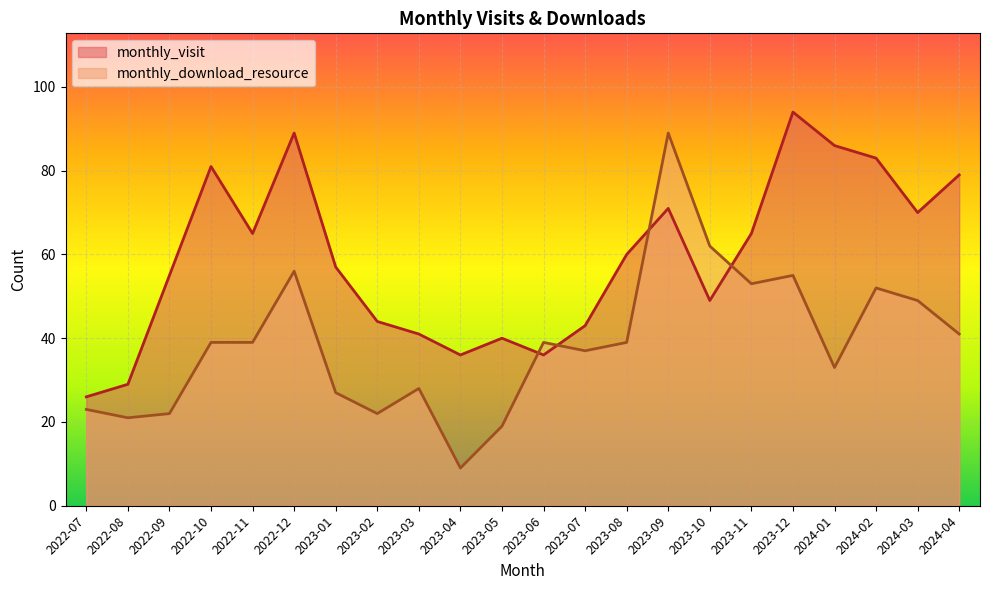

Which series has the largest total across all categories?

monthly_visit